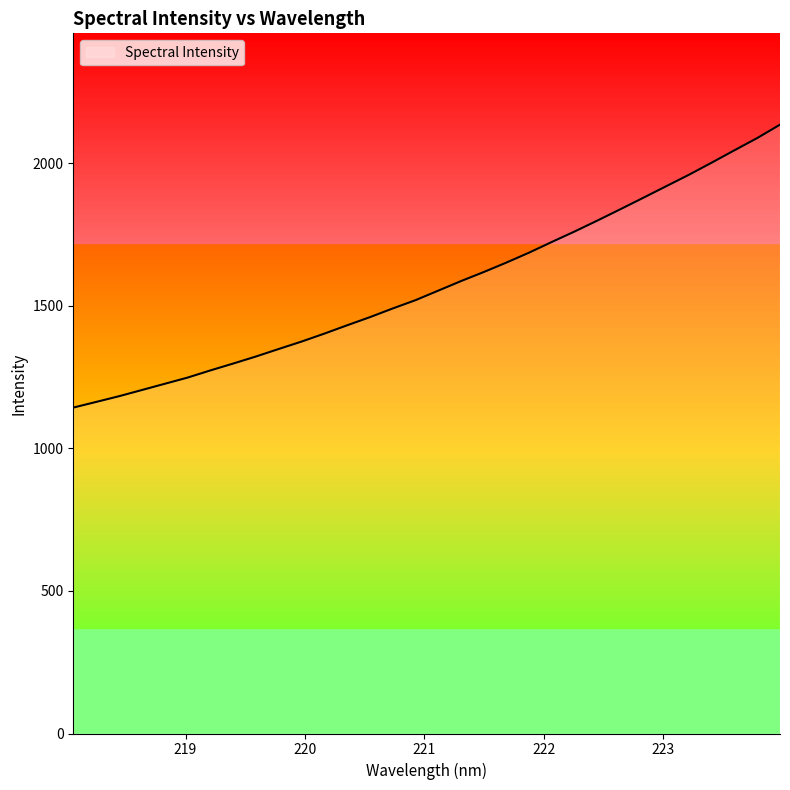

What is the greatest value displayed?

2135.3